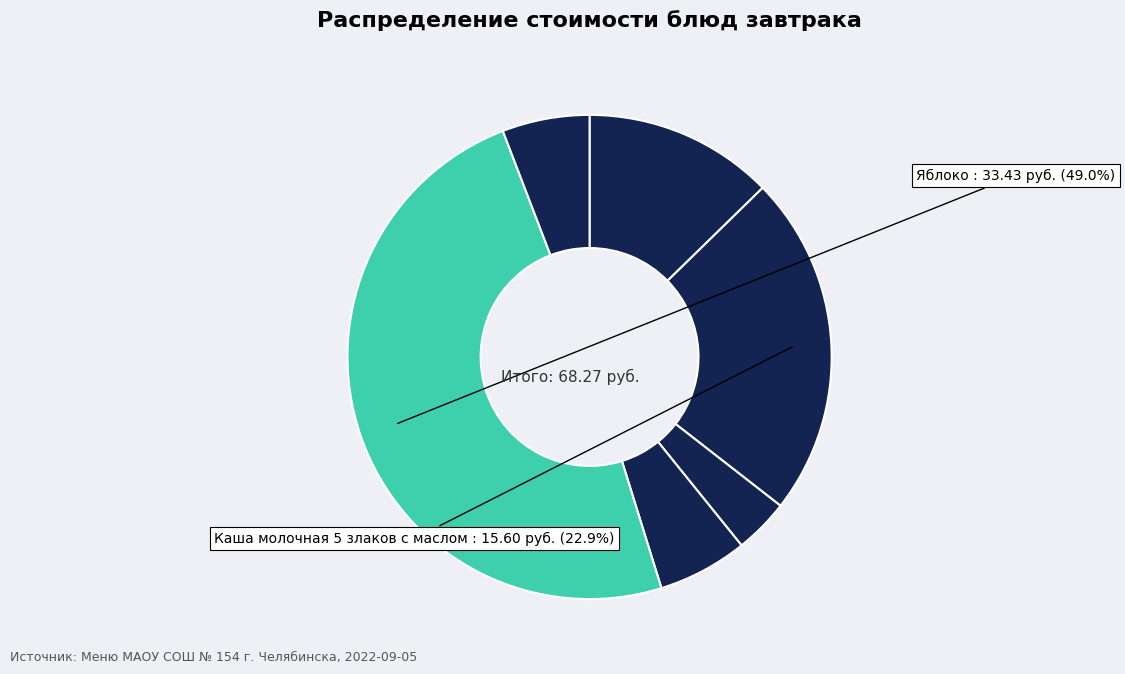

Count the number of slices in the pie.

6